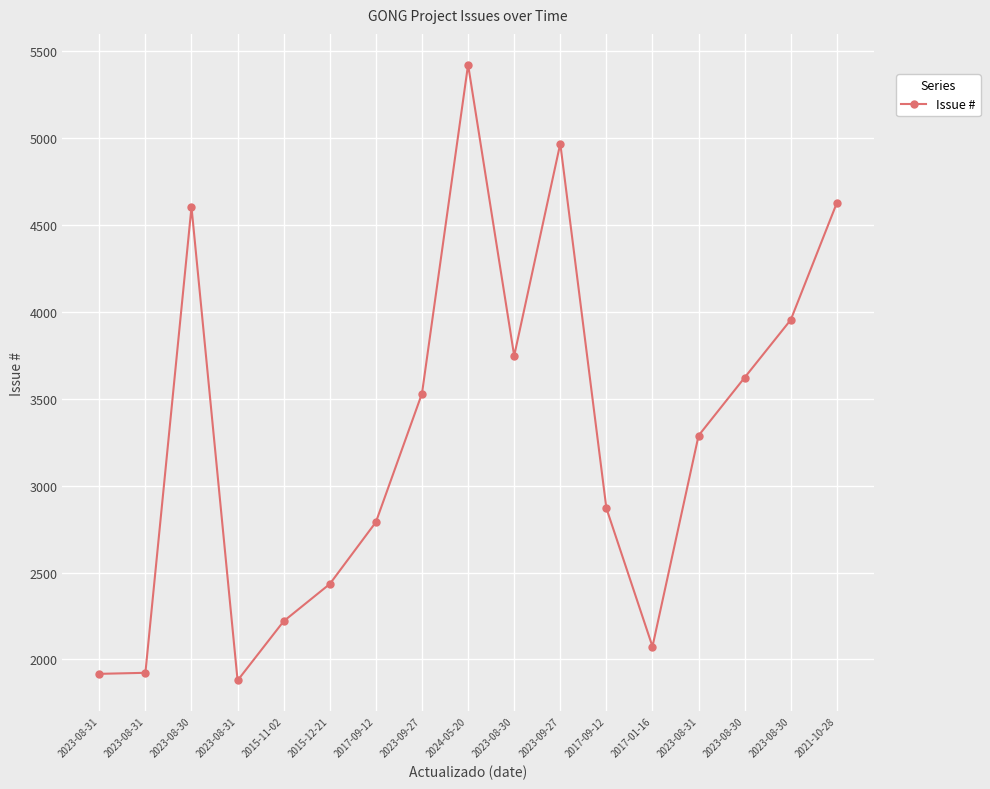

How many data points does each series have?

17